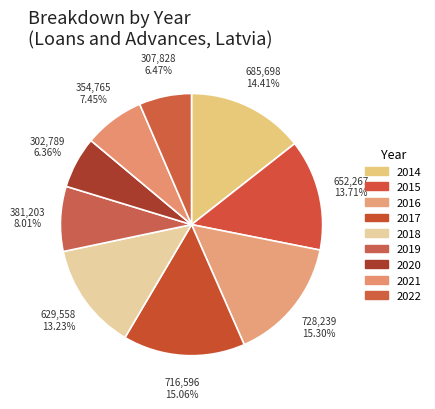

To the nearest percent, what is the difference between the largest and smallest slice percentages?

9%